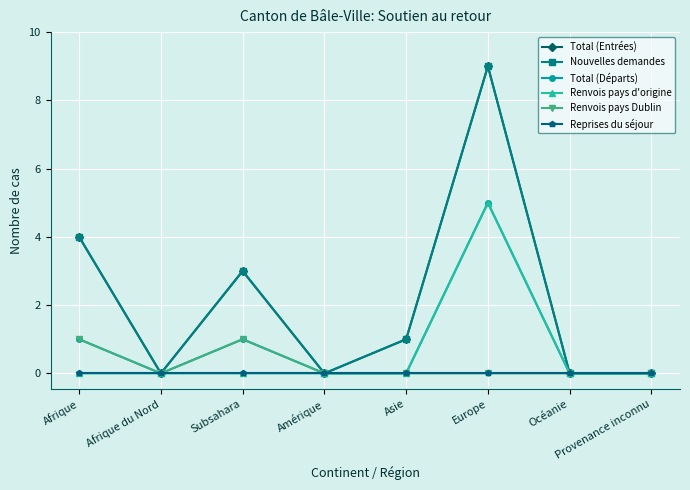

At which label is Reprises du séjour closest to 0?

Afrique